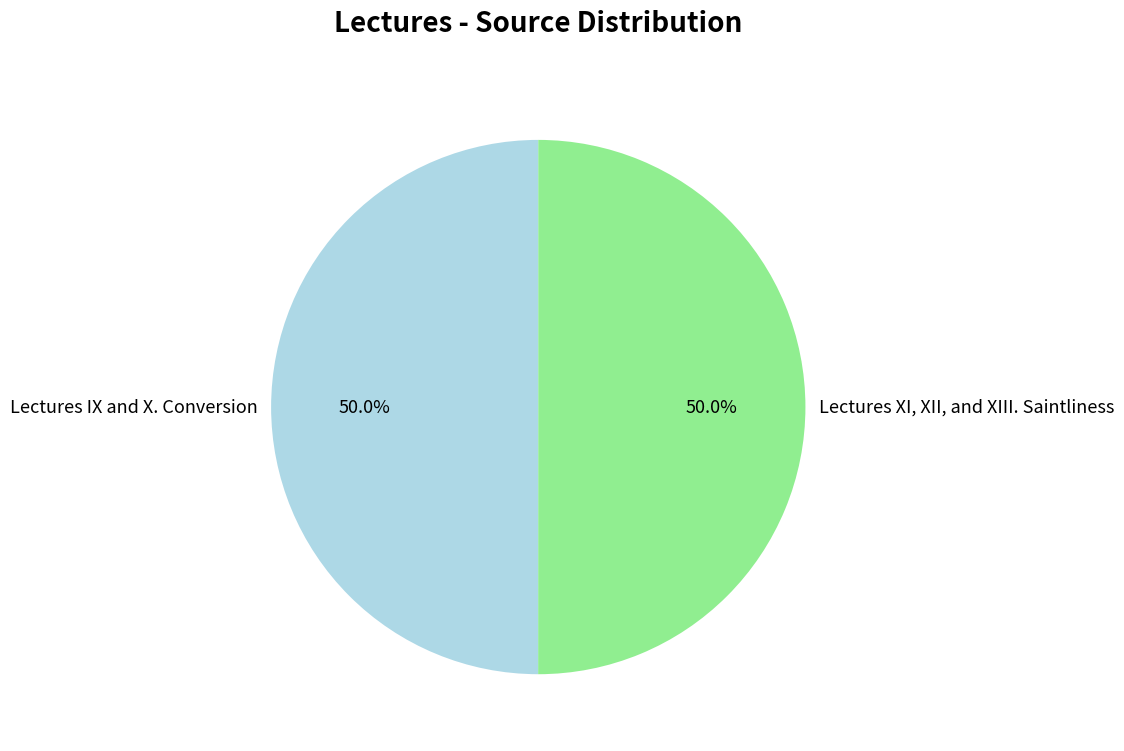

Approximately how many times larger is the value at Lectures IX and X. Conversion compared to Lectures XI, XII, and XIII. Saintliness?

1.0